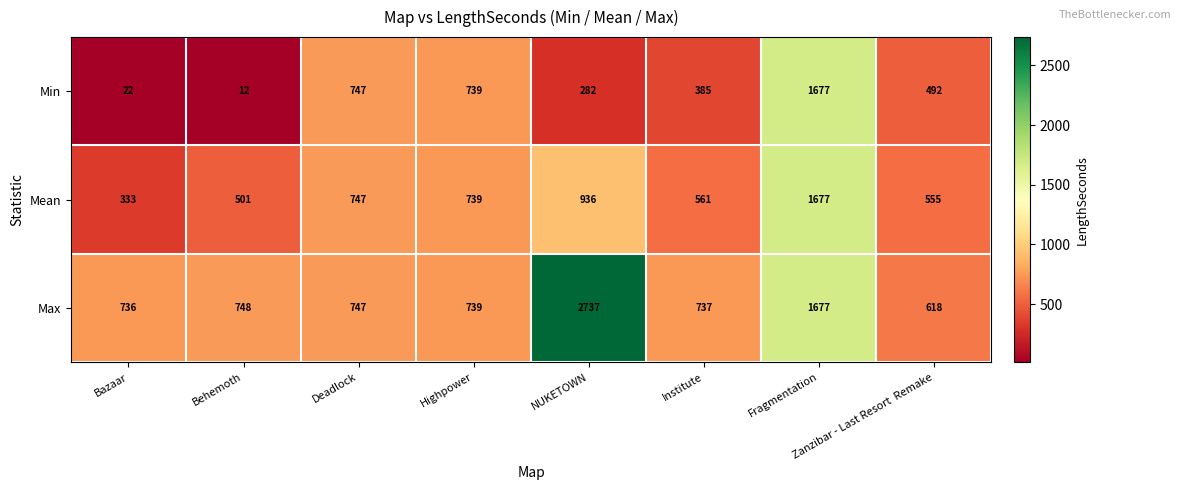

What is the difference between the Max values at NUKETOWN and Deadlock?

1990